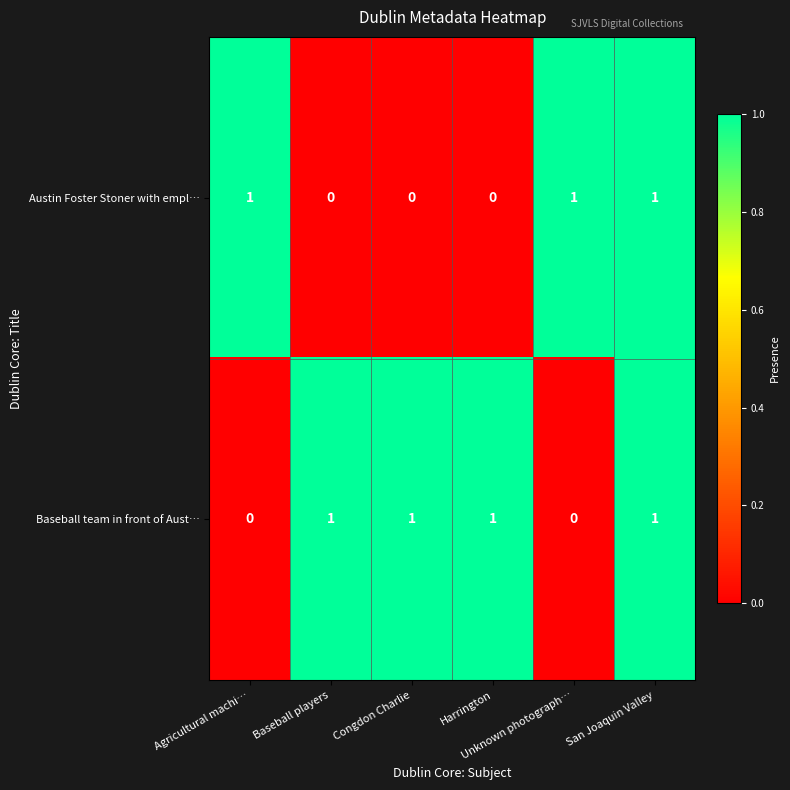

At Unknown photograph…, list the series in order from largest to smallest.

Austin Foster Stoner with empl…, Baseball team in front of Aust…